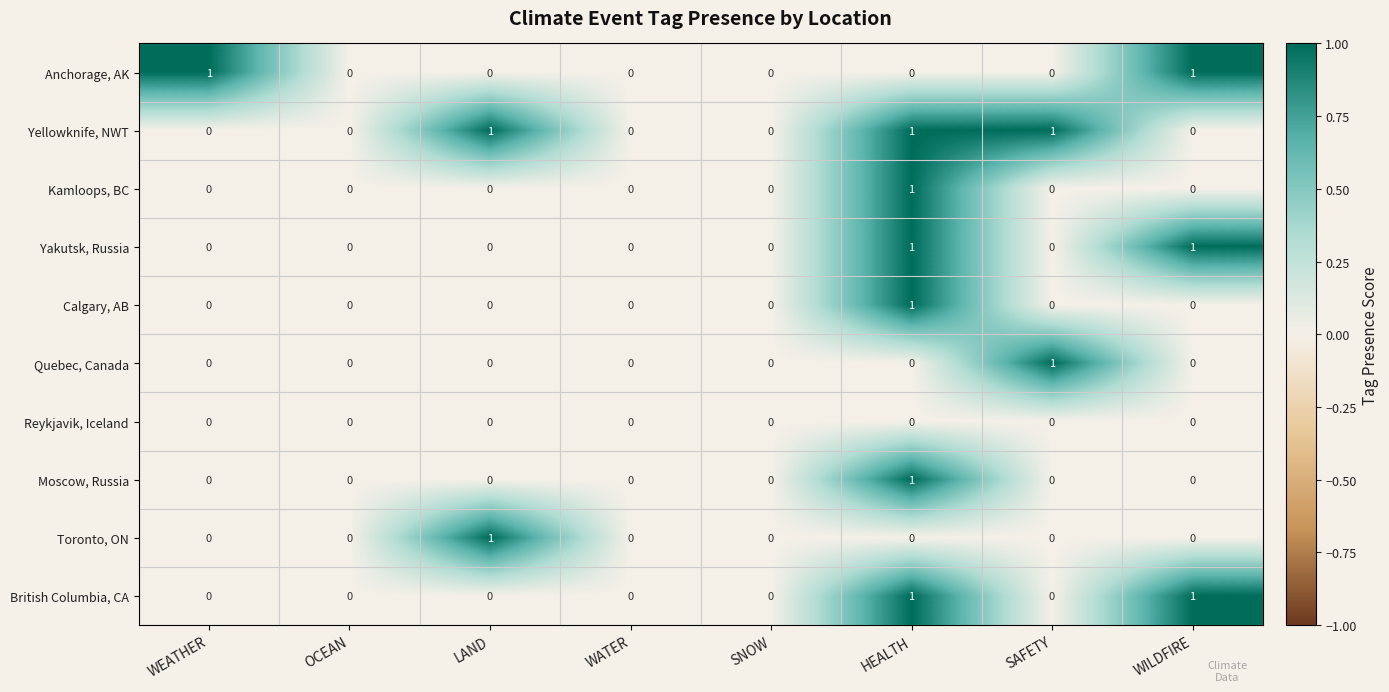

How many Anchorage, AK values are between 0 and 1?

8